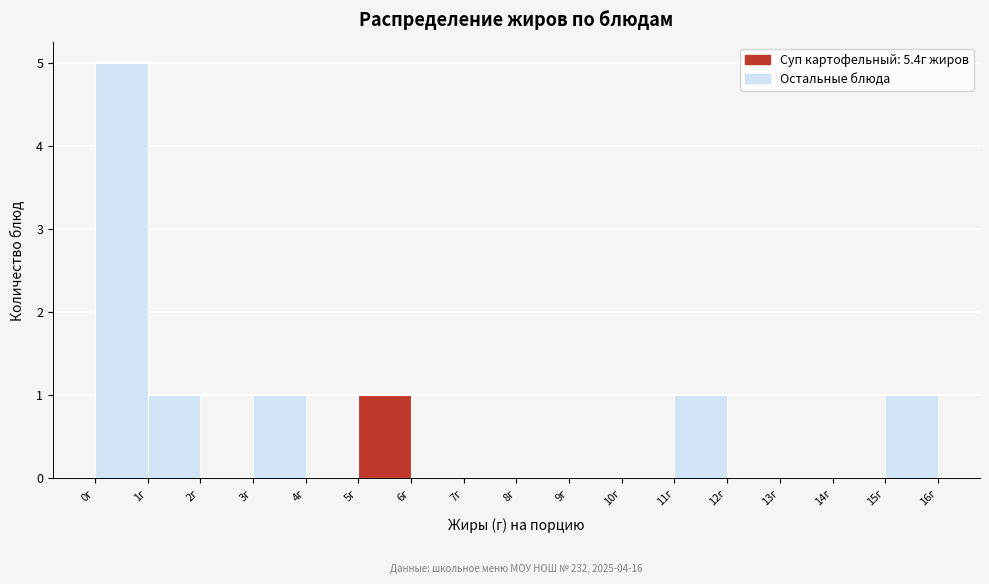

Which range on the x-axis has the tallest bar?

0 to 1